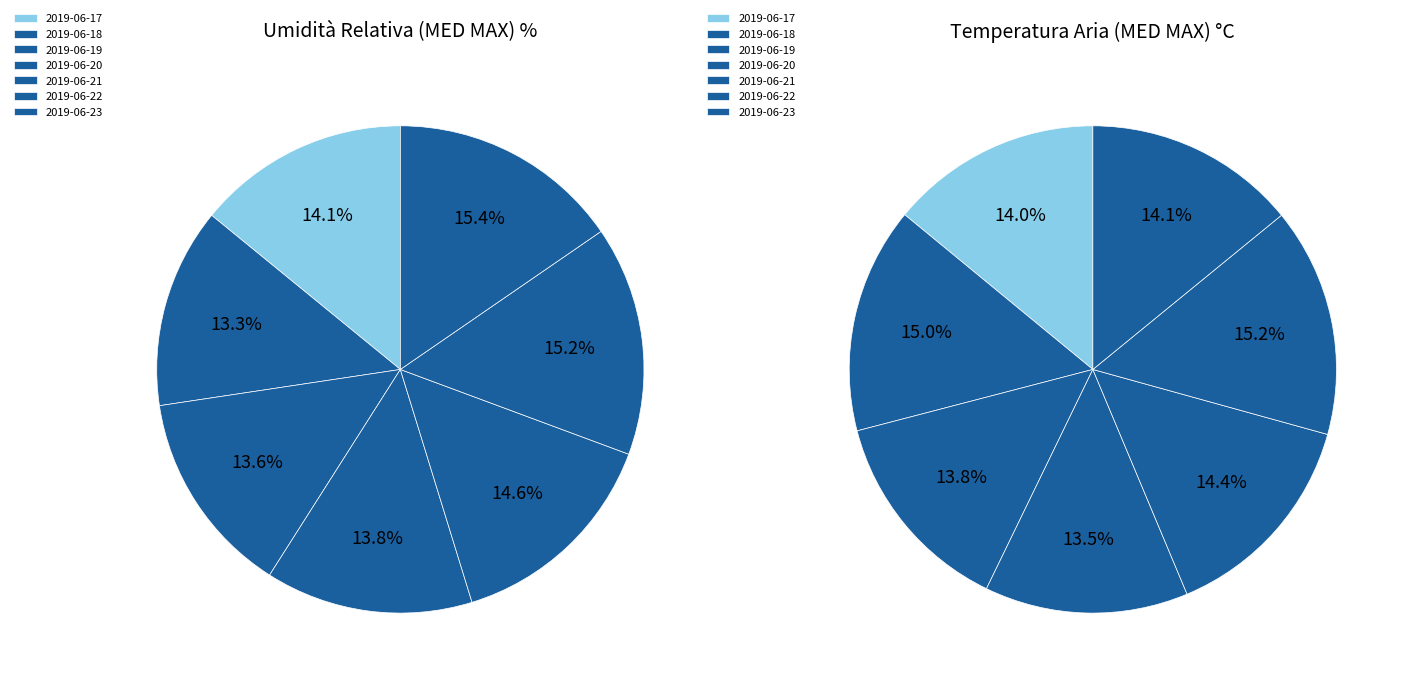

How many segments does this pie chart have?

7